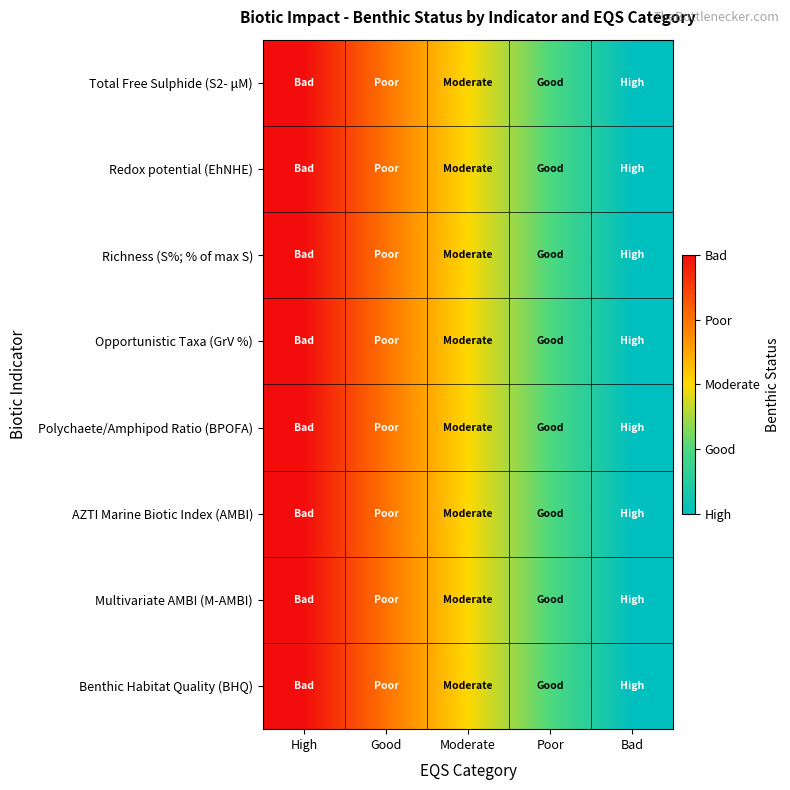

At which category is the sum across all series the highest?

High